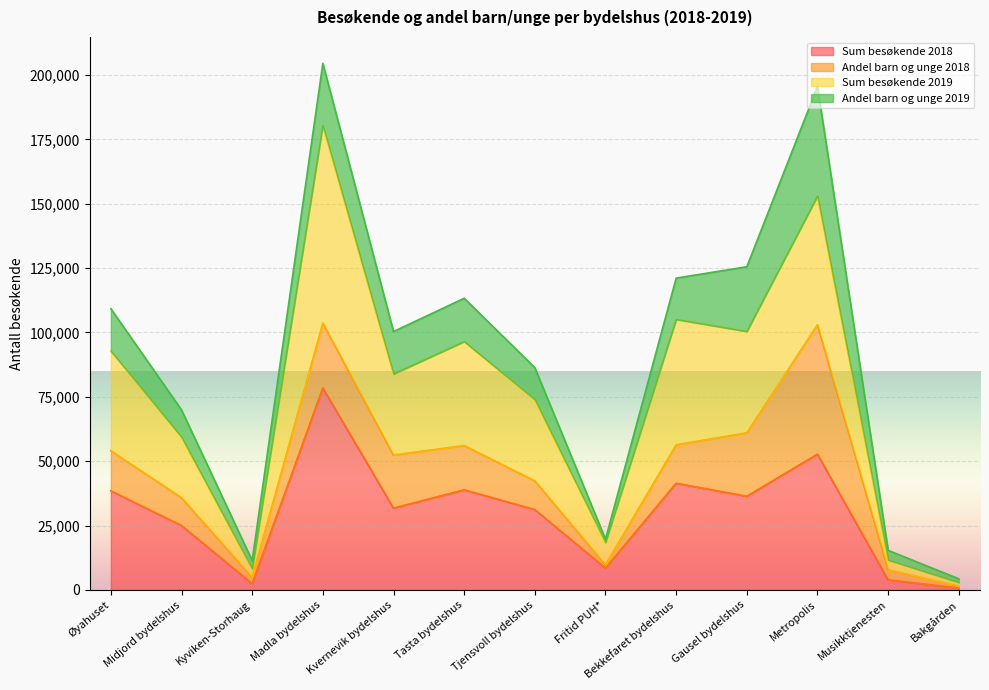

The value of Sum besøkende 2018 at Kvernevik bydelshus is 14299. True or false?

False